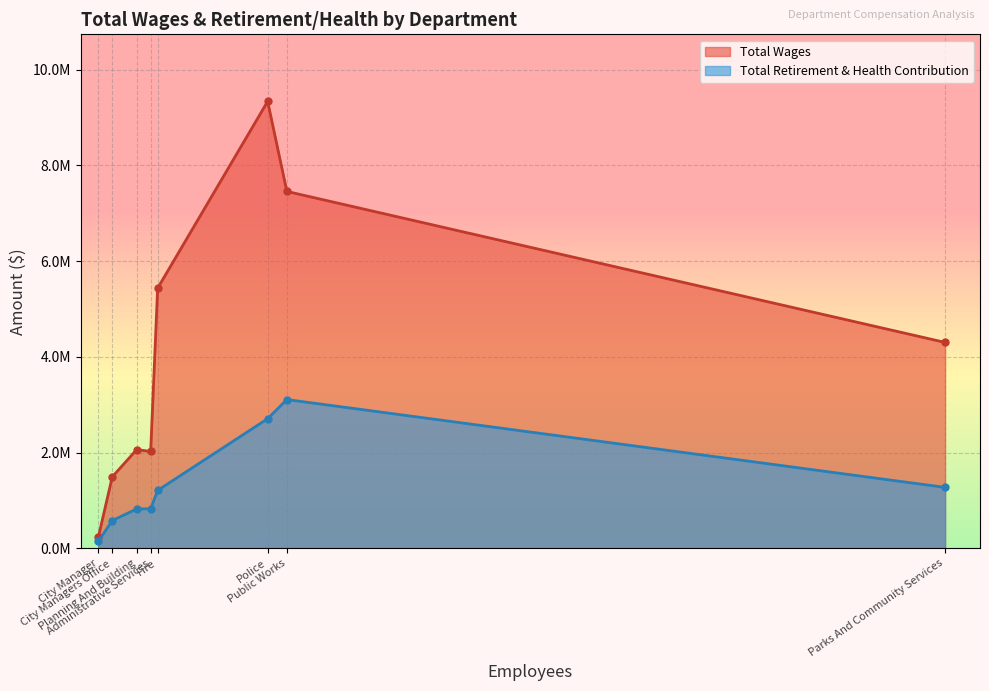

At which category is the sum across all series the highest?

Police